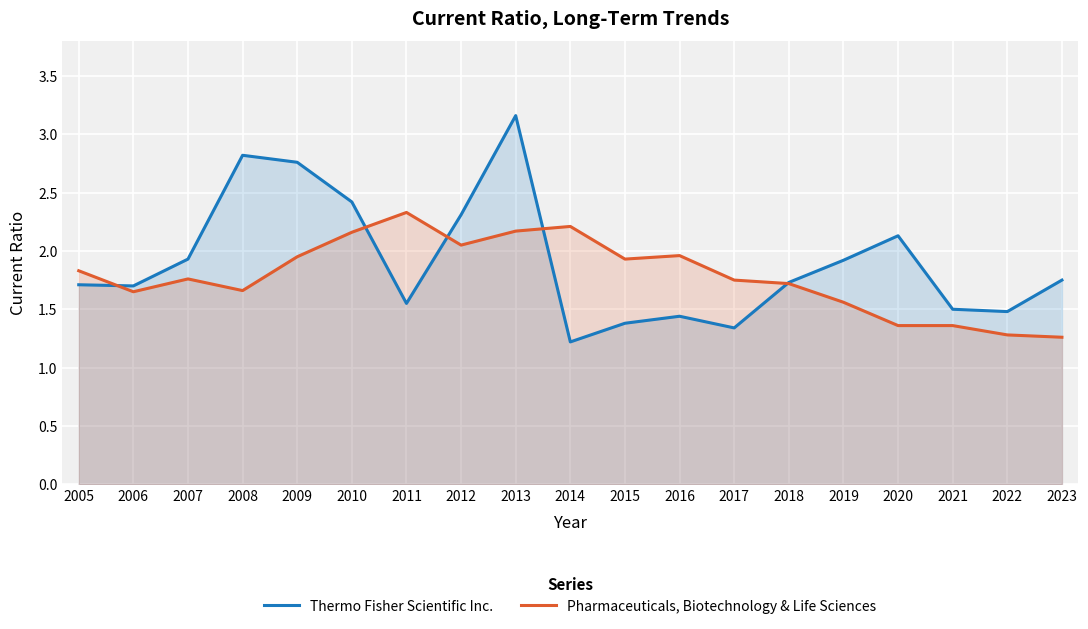

At which category does Thermo Fisher Scientific Inc. reach its first local peak?

2008